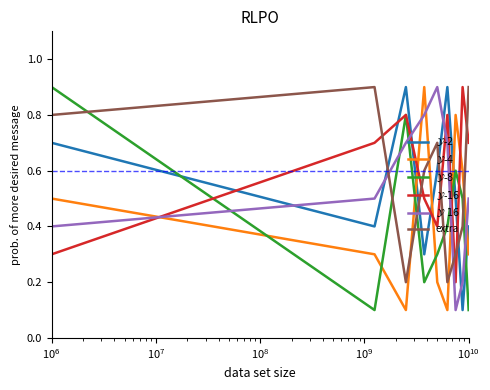

What is the sum of all extra values?

5.0